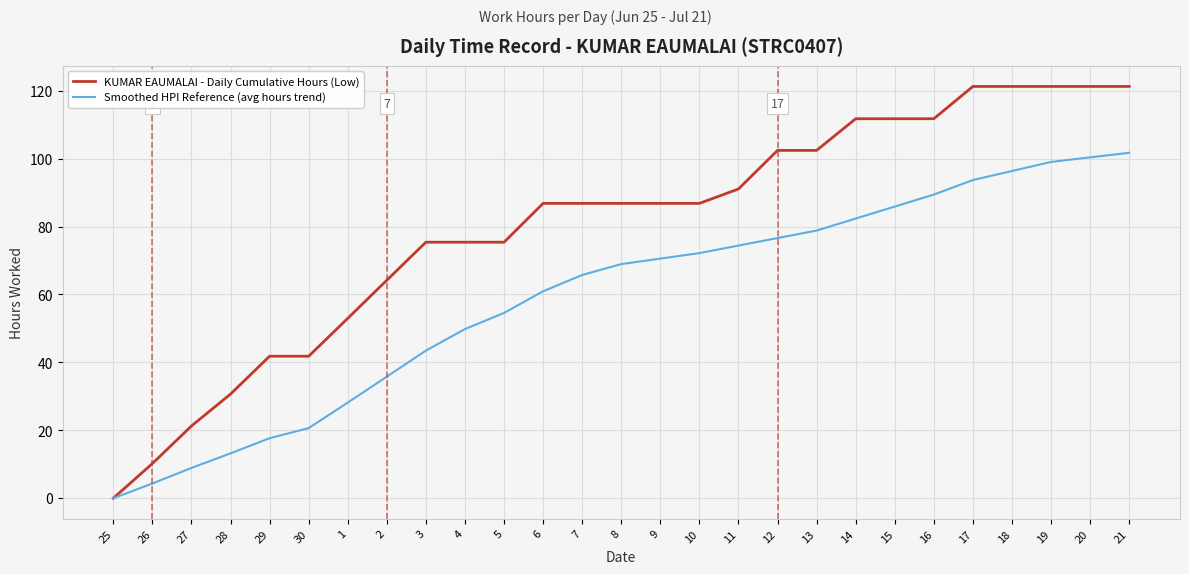

The Smoothed HPI Reference (avg hours trend) series shows 65.7 at 7. True or false?

True